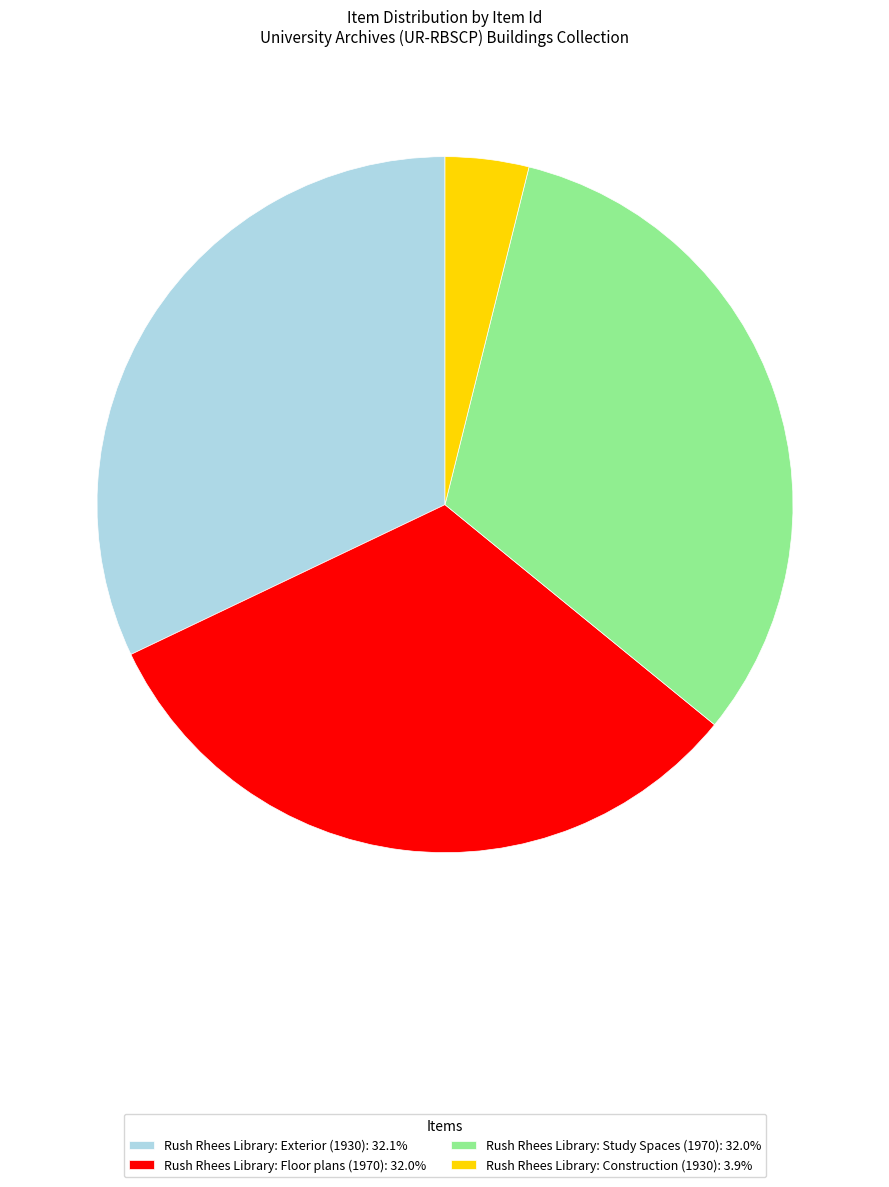

Which category has the smallest portion of the pie?

Rush Rhees Library: Construction (1930)